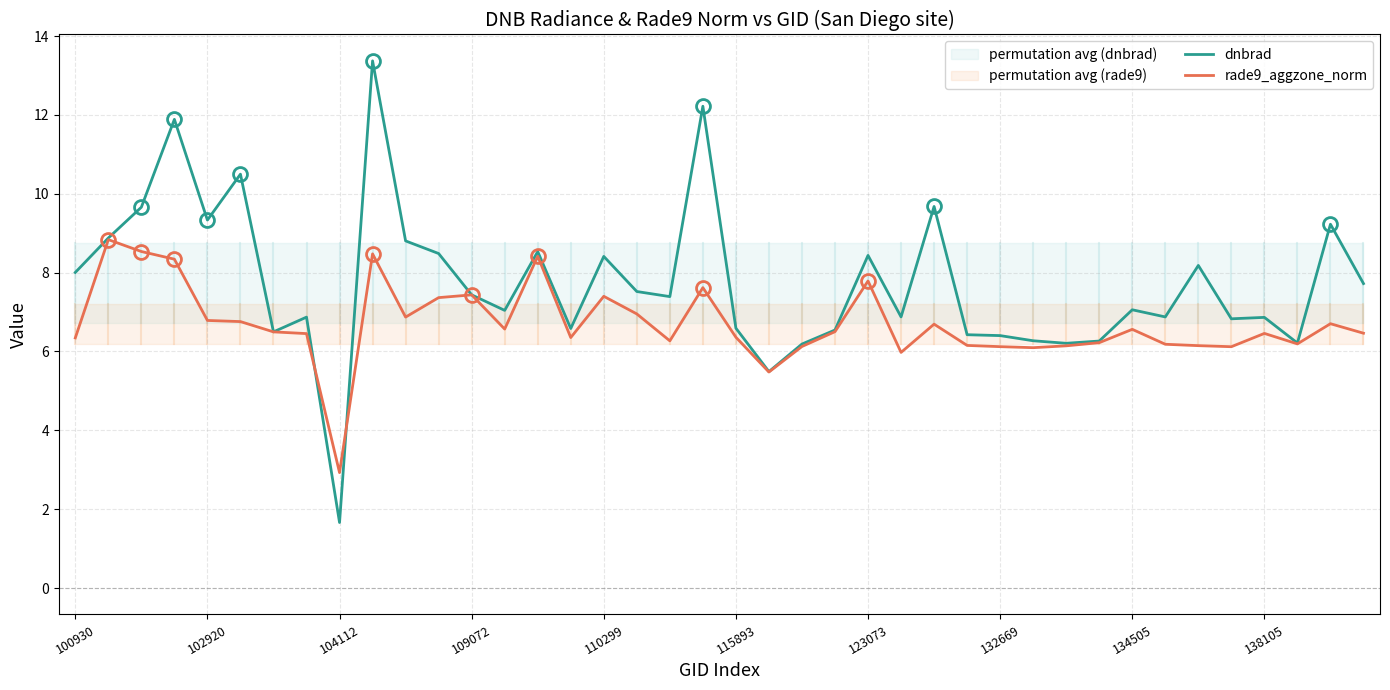

The value of rade9_aggzone_norm at 115893 is 6.4. True or false?

True